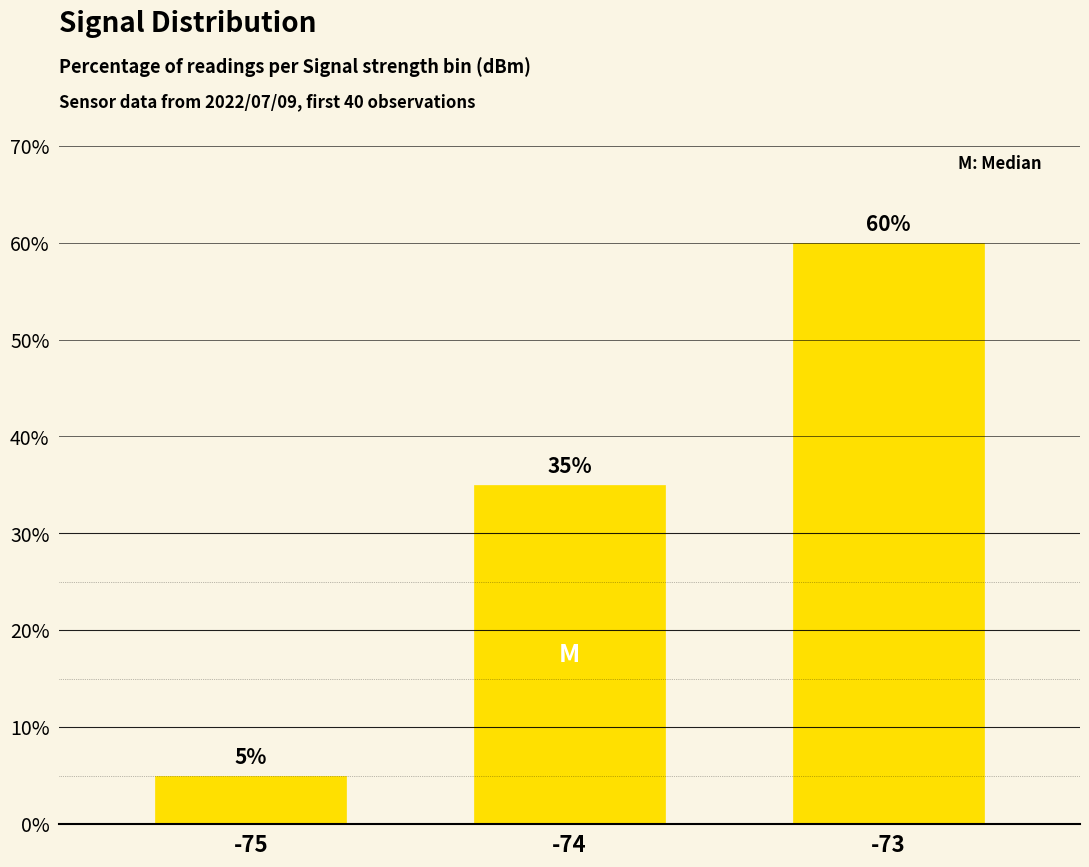

Where is the data nearest to the value 32?

-74